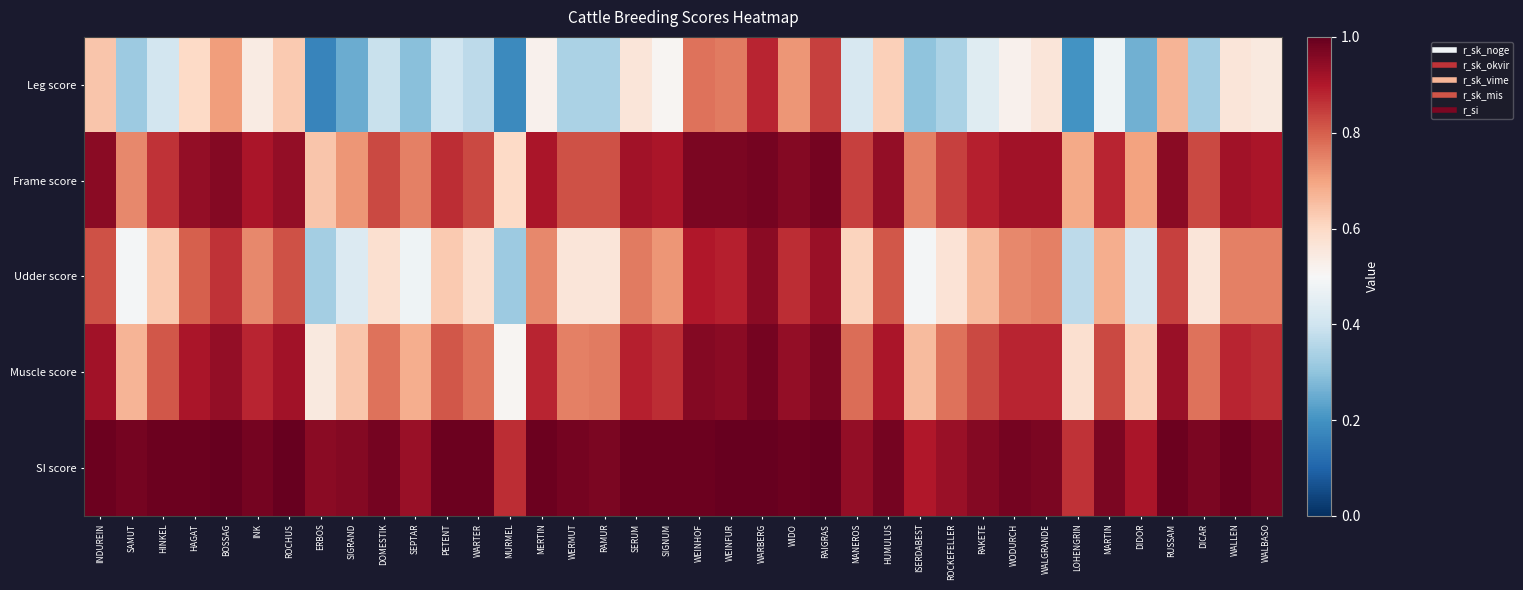

Reading left to right, transcribe all the data shown in this chart.

Leg score: INDUREIN=0.6	SAMUT=0.3	HINKEL=0.4	HAGAT=0.6	BOSSAG=0.7	INK=0.5	ROCHUS=0.6	ERBOS=0.2	SIGRAND=0.2	DOMESTIK=0.4	SEPTAR=0.3	PETENT=0.4	WARTER=0.4	MURMEL=0.2	MERTIN=0.5	WERMUT=0.3	RAMUR=0.3	SERUM=0.6	SIGNUM=0.5	WEINHOF=0.8	WEINFUR=0.8	WARBERG=0.9	WIDO=0.7	RAIGRAS=0.8	MANEROS=0.4	HUMULUS=0.6	ISERDABEST=0.3	ROCKEFELLER=0.3	RAKETE=0.4	WODURCH=0.5	WALGRANDE=0.6	LOHENGRIN=0.2	MARTIN=0.5	DIDOR=0.3	RUSSAM=0.7	DICAR=0.3	WALLEN=0.6	WALBASO=0.6
Frame score: INDUREIN=0.9	SAMUT=0.7	HINKEL=0.9	HAGAT=0.9	BOSSAG=1.0	INK=0.9	ROCHUS=0.9	ERBOS=0.6	SIGRAND=0.7	DOMESTIK=0.8	SEPTAR=0.8	PETENT=0.9	WARTER=0.8	MURMEL=0.6	MERTIN=0.9	WERMUT=0.8	RAMUR=0.8	SERUM=0.9	SIGNUM=0.9	WEINHOF=1.0	WEINFUR=1.0	WARBERG=1.0	WIDO=1.0	RAIGRAS=1.0	MANEROS=0.8	HUMULUS=0.9	ISERDABEST=0.8	ROCKEFELLER=0.8	RAKETE=0.9	WODURCH=0.9	WALGRANDE=0.9	LOHENGRIN=0.7	MARTIN=0.9	DIDOR=0.7	RUSSAM=0.9	DICAR=0.8	WALLEN=0.9	WALBASO=0.9
Udder score: INDUREIN=0.8	SAMUT=0.5	HINKEL=0.6	HAGAT=0.8	BOSSAG=0.9	INK=0.7	ROCHUS=0.8	ERBOS=0.3	SIGRAND=0.4	DOMESTIK=0.6	SEPTAR=0.5	PETENT=0.6	WARTER=0.6	MURMEL=0.3	MERTIN=0.7	WERMUT=0.6	RAMUR=0.6	SERUM=0.8	SIGNUM=0.7	WEINHOF=0.9	WEINFUR=0.9	WARBERG=0.9	WIDO=0.9	RAIGRAS=0.9	MANEROS=0.6	HUMULUS=0.8	ISERDABEST=0.5	ROCKEFELLER=0.6	RAKETE=0.7	WODURCH=0.7	WALGRANDE=0.8	LOHENGRIN=0.4	MARTIN=0.7	DIDOR=0.4	RUSSAM=0.8	DICAR=0.6	WALLEN=0.8	WALBASO=0.8
Muscle score: INDUREIN=0.9	SAMUT=0.7	HINKEL=0.8	HAGAT=0.9	BOSSAG=0.9	INK=0.9	ROCHUS=0.9	ERBOS=0.6	SIGRAND=0.6	DOMESTIK=0.8	SEPTAR=0.7	PETENT=0.8	WARTER=0.8	MURMEL=0.5	MERTIN=0.9	WERMUT=0.8	RAMUR=0.8	SERUM=0.9	SIGNUM=0.9	WEINHOF=1.0	WEINFUR=0.9	WARBERG=1.0	WIDO=0.9	RAIGRAS=1.0	MANEROS=0.8	HUMULUS=0.9	ISERDABEST=0.7	ROCKEFELLER=0.8	RAKETE=0.8	WODURCH=0.9	WALGRANDE=0.9	LOHENGRIN=0.6	MARTIN=0.8	DIDOR=0.6	RUSSAM=0.9	DICAR=0.8	WALLEN=0.9	WALBASO=0.9
SI score: INDUREIN=1.0	SAMUT=1.0	HINKEL=1.0	HAGAT=1.0	BOSSAG=1.0	INK=1.0	ROCHUS=1.0	ERBOS=0.9	SIGRAND=1.0	DOMESTIK=1.0	SEPTAR=0.9	PETENT=1.0	WARTER=1.0	MURMEL=0.9	MERTIN=1.0	WERMUT=1.0	RAMUR=1.0	SERUM=1.0	SIGNUM=1.0	WEINHOF=1.0	WEINFUR=1.0	WARBERG=1.0	WIDO=1.0	RAIGRAS=1.0	MANEROS=0.9	HUMULUS=1.0	ISERDABEST=0.9	ROCKEFELLER=0.9	RAKETE=1.0	WODURCH=1.0	WALGRANDE=1.0	LOHENGRIN=0.9	MARTIN=1.0	DIDOR=0.9	RUSSAM=1.0	DICAR=1.0	WALLEN=1.0	WALBASO=1.0